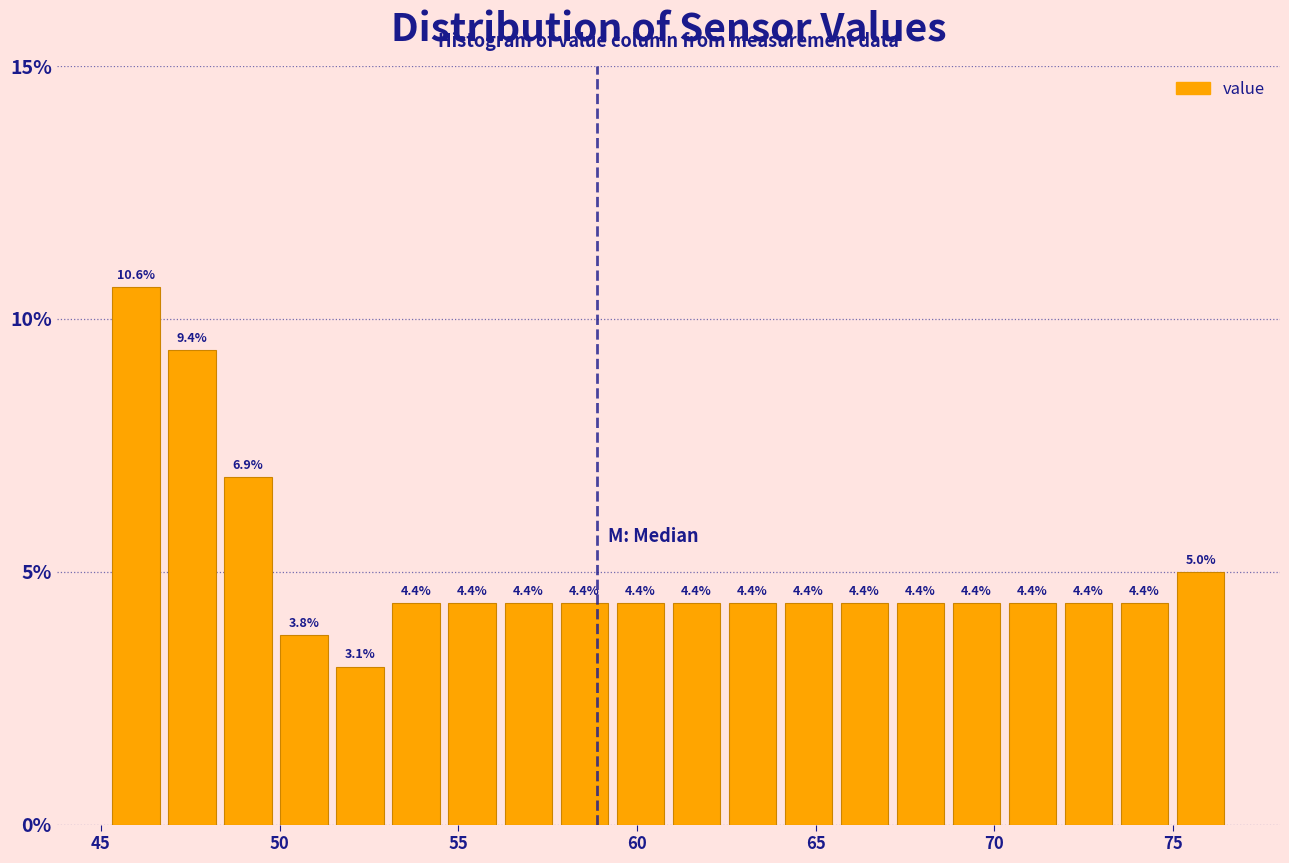

Around what value on the x-axis is the tallest bar? Give the approximate position of its centre, as read against the axis.

46.0